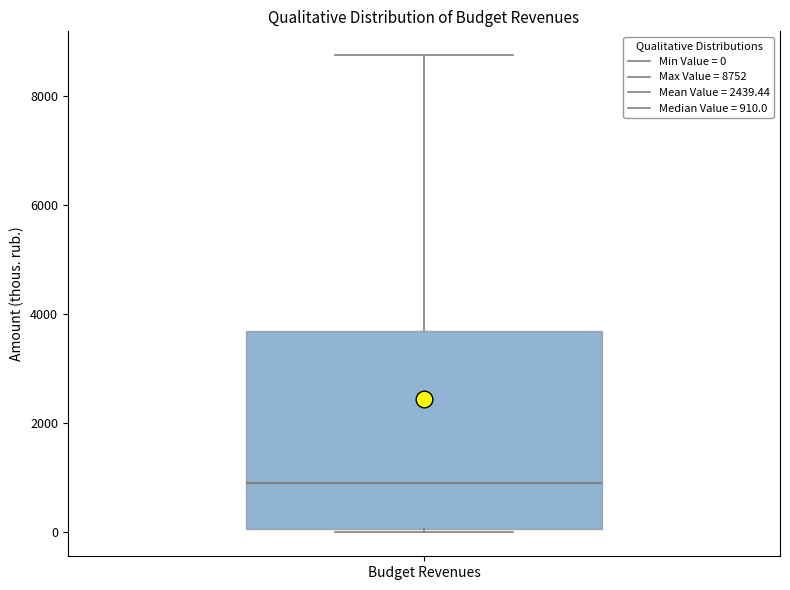

Where is the lower edge of the box for Budget Revenues on the y-axis? The values are not printed on the chart, so give them approximately, as read against the axis.

0